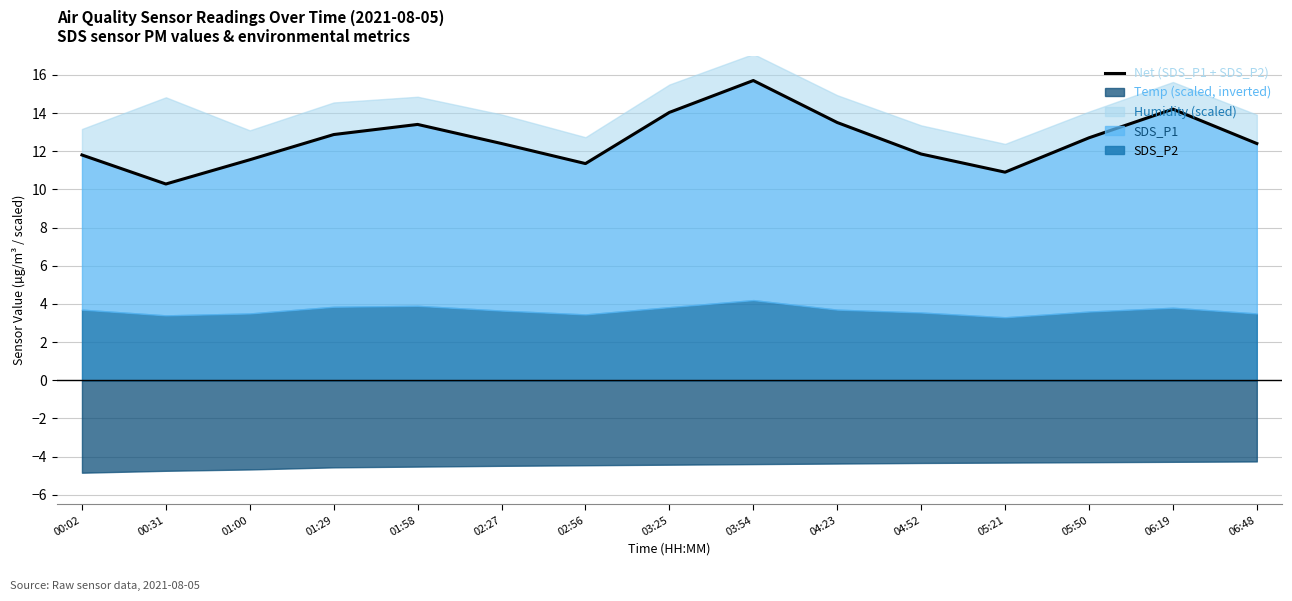

What is the difference between the values at 04:23 and 05:21?

2.6